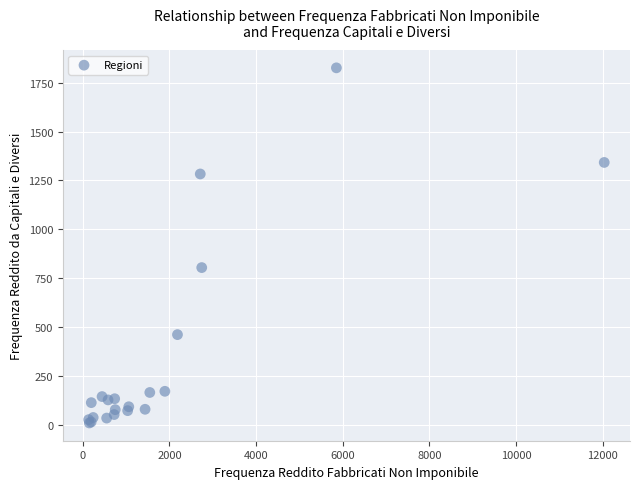

What Y value in the scatter plot is closest to 917?

804